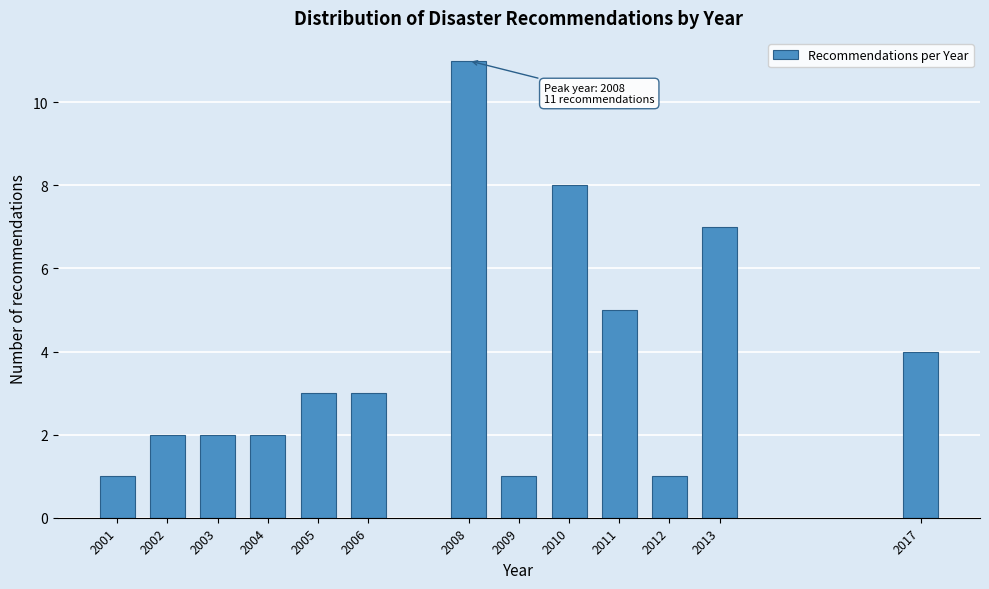

Reading left to right, transcribe all the data shown in this chart.

2001=1	2002=2	2003=2	2004=2	2005=3	2006=3	2008=11	2009=1	2010=8	2011=5	2012=1	2013=7	2017=4